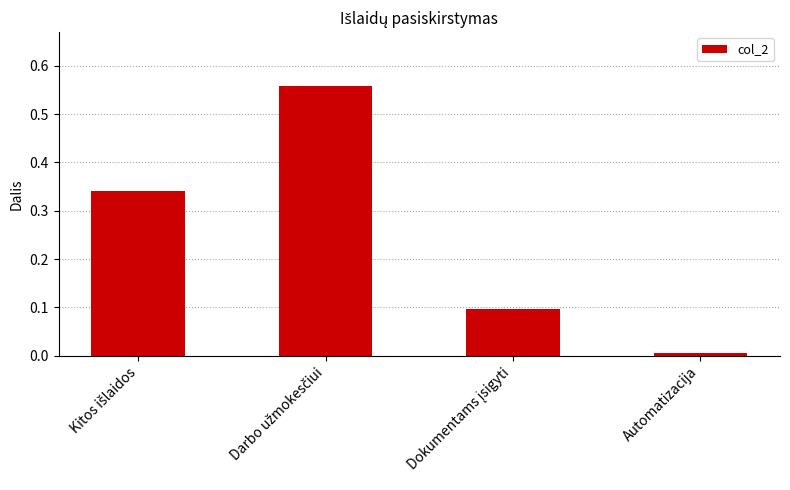

Is it true that the value at Automatizacija is 0.0?

True